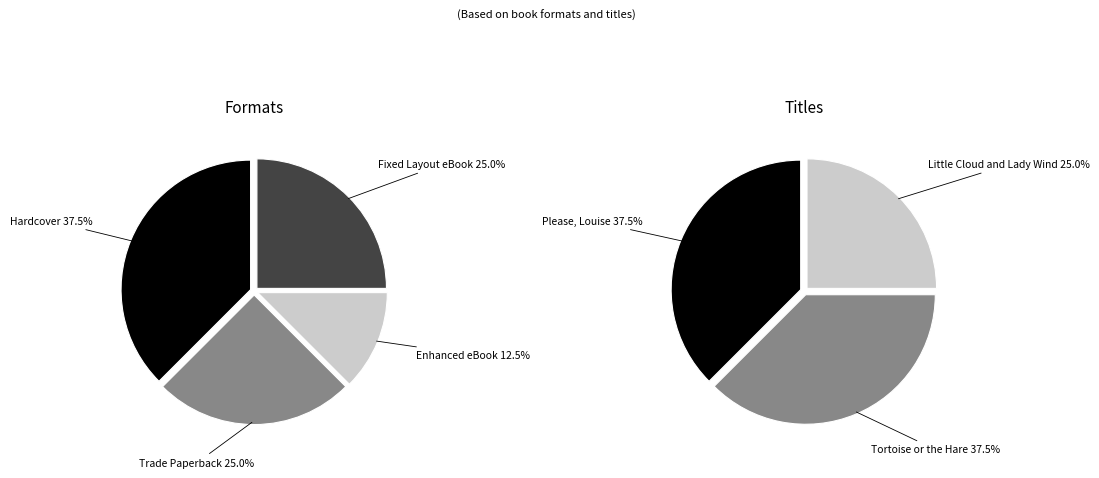

Combined, do Little Cloud and Lady Wind and Please, Louise account for over 50%?

Yes